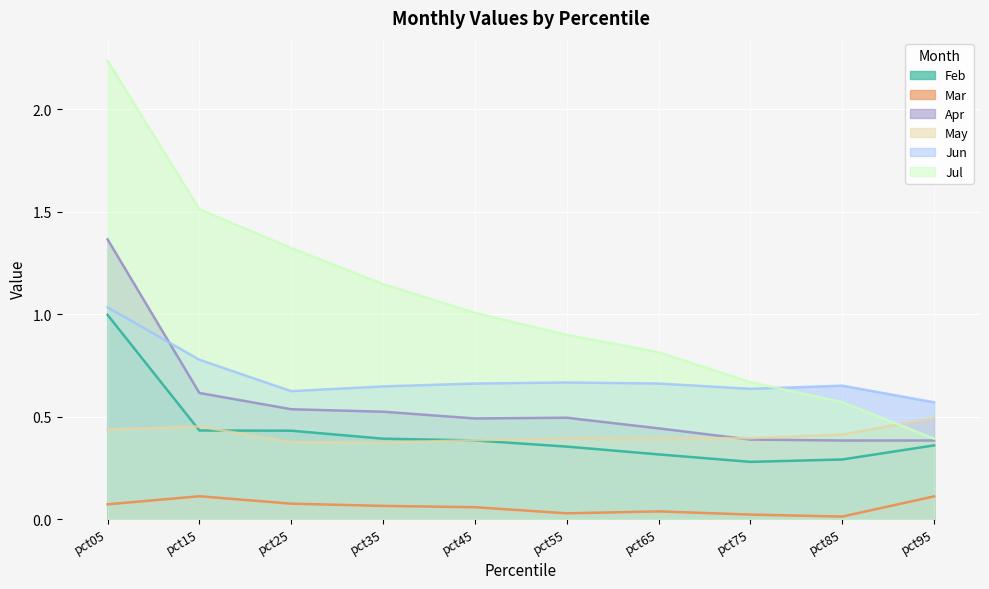

Reading right to left, extract all data points from this chart.

Feb: pct95=0.4	pct85=0.3	pct75=0.3	pct65=0.3	pct55=0.4	pct45=0.4	pct35=0.4	pct25=0.4	pct15=0.4	pct05=1.0
Mar: pct95=0.1	pct85=0.0	pct75=0.0	pct65=0.0	pct55=0.0	pct45=0.1	pct35=0.1	pct25=0.1	pct15=0.1	pct05=0.1
Apr: pct95=0.4	pct85=0.4	pct75=0.4	pct65=0.4	pct55=0.5	pct45=0.5	pct35=0.5	pct25=0.5	pct15=0.6	pct05=1.4
May: pct95=0.5	pct85=0.4	pct75=0.4	pct65=0.4	pct55=0.4	pct45=0.4	pct35=0.4	pct25=0.4	pct15=0.5	pct05=0.4
Jun: pct95=0.6	pct85=0.7	pct75=0.6	pct65=0.7	pct55=0.7	pct45=0.7	pct35=0.6	pct25=0.6	pct15=0.8	pct05=1.0
Jul: pct95=0.4	pct85=0.6	pct75=0.7	pct65=0.8	pct55=0.9	pct45=1.0	pct35=1.1	pct25=1.3	pct15=1.5	pct05=2.2